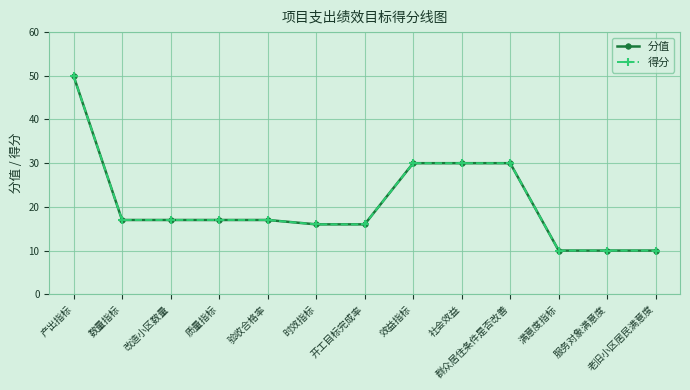

What is the value of the 得分 point at the 6th from the left?

16